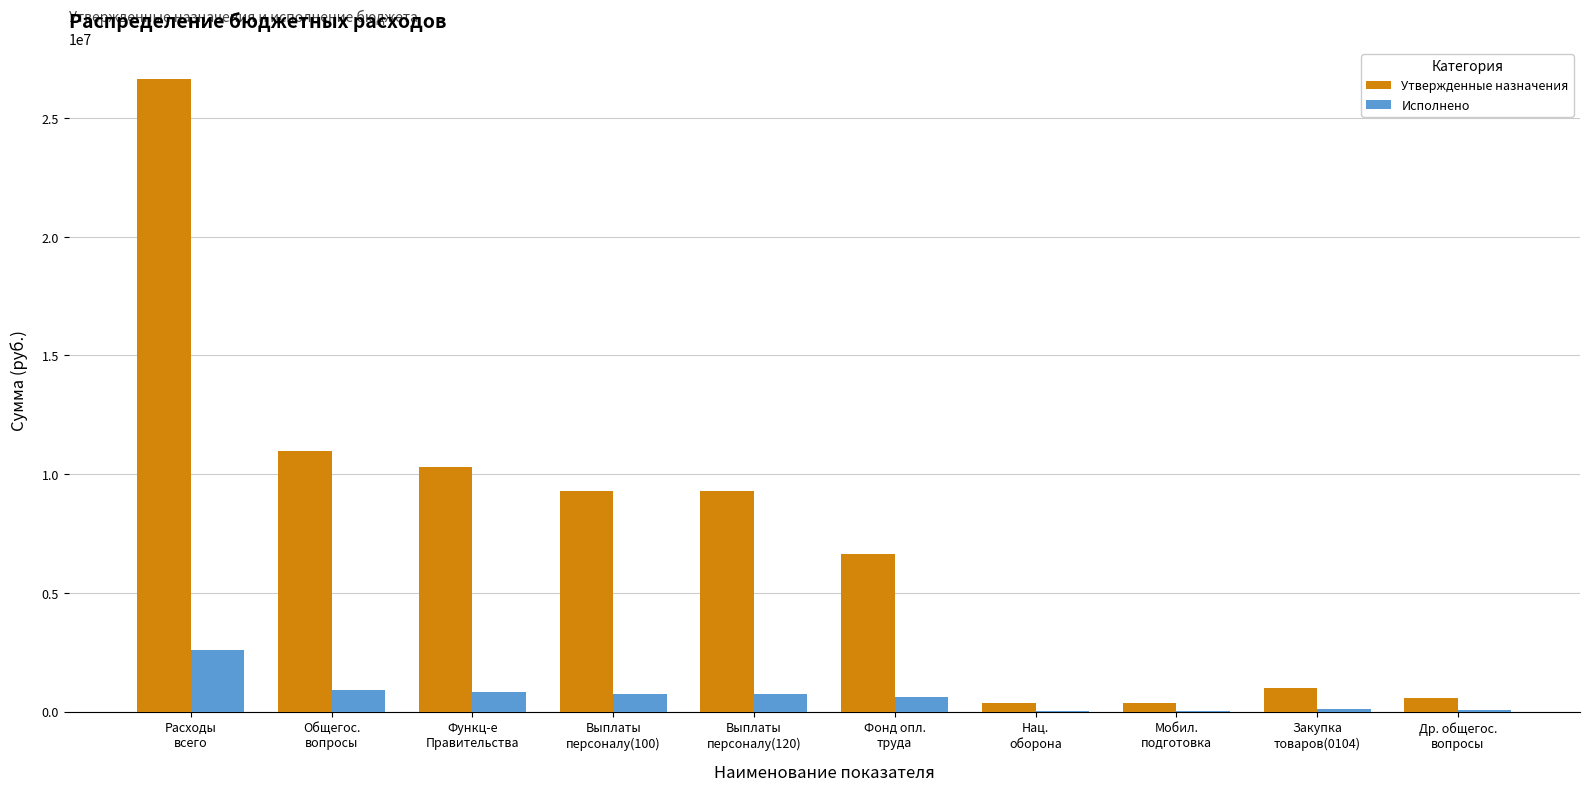

What is the sum of all Исполнено values?

6652783.9